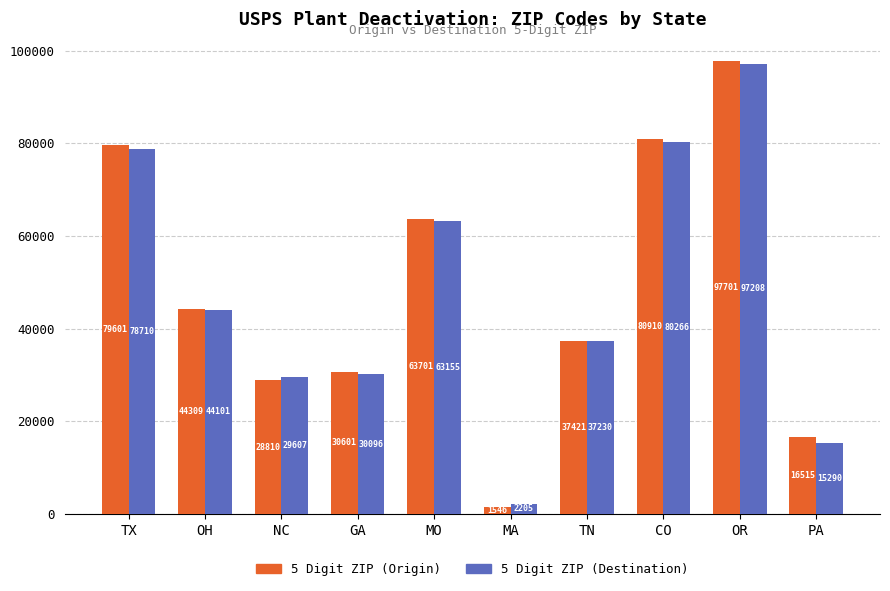

At which category does the chart reach its minimum across all series?

MA